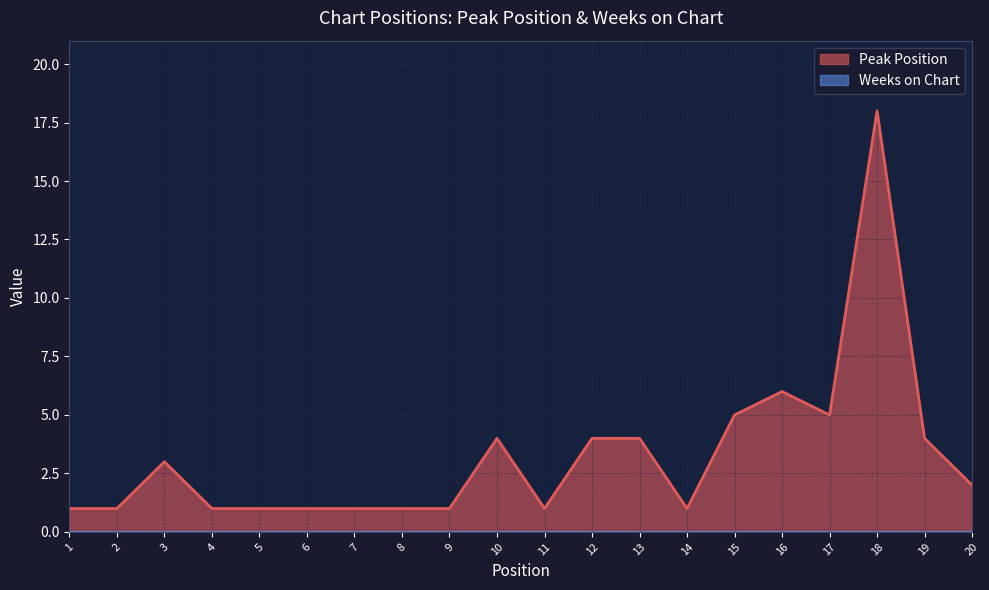

Which has a higher value, 9 or 7?

9